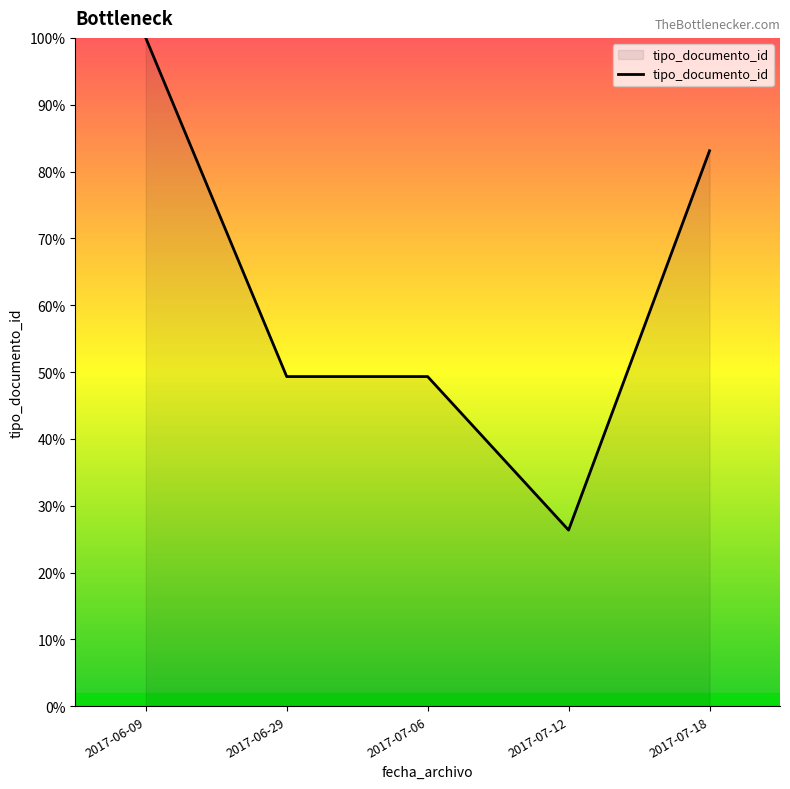

Count the number of data series in this chart.

1